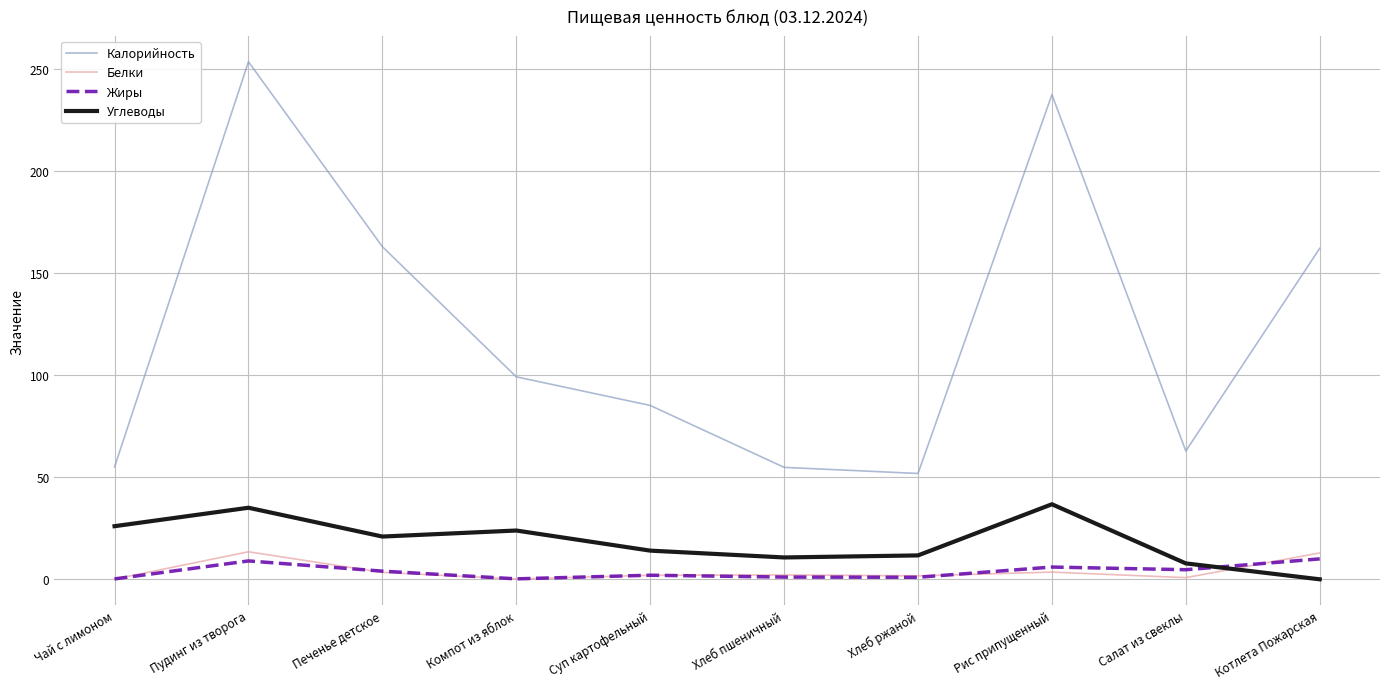

Read the Жиры value at Котлета Пожарская.

10.0